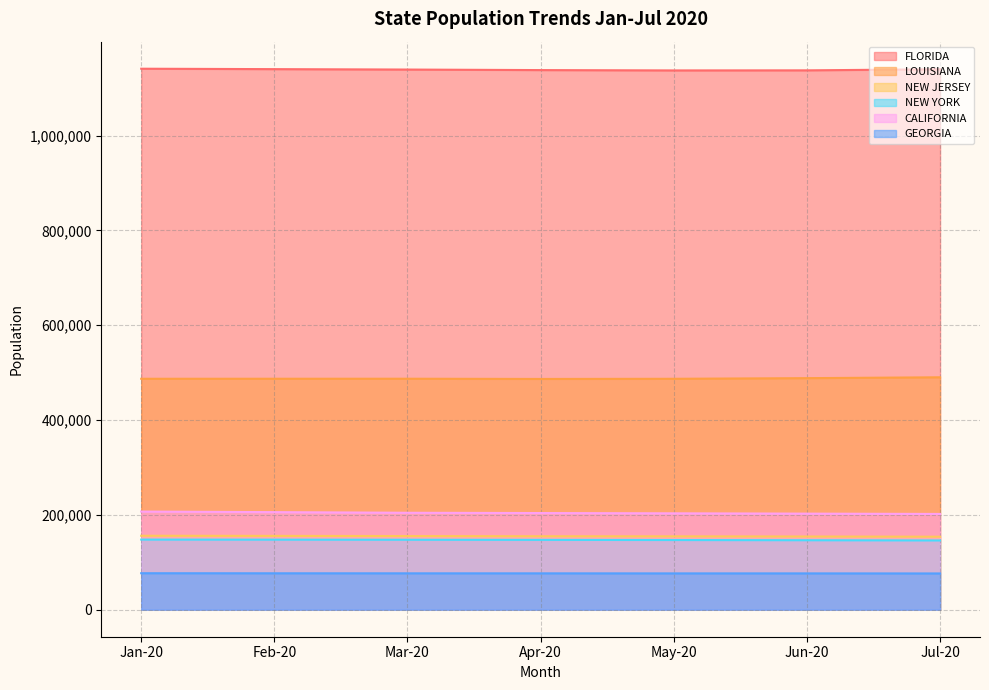

What is the average value of the FLORIDA series?

1139195